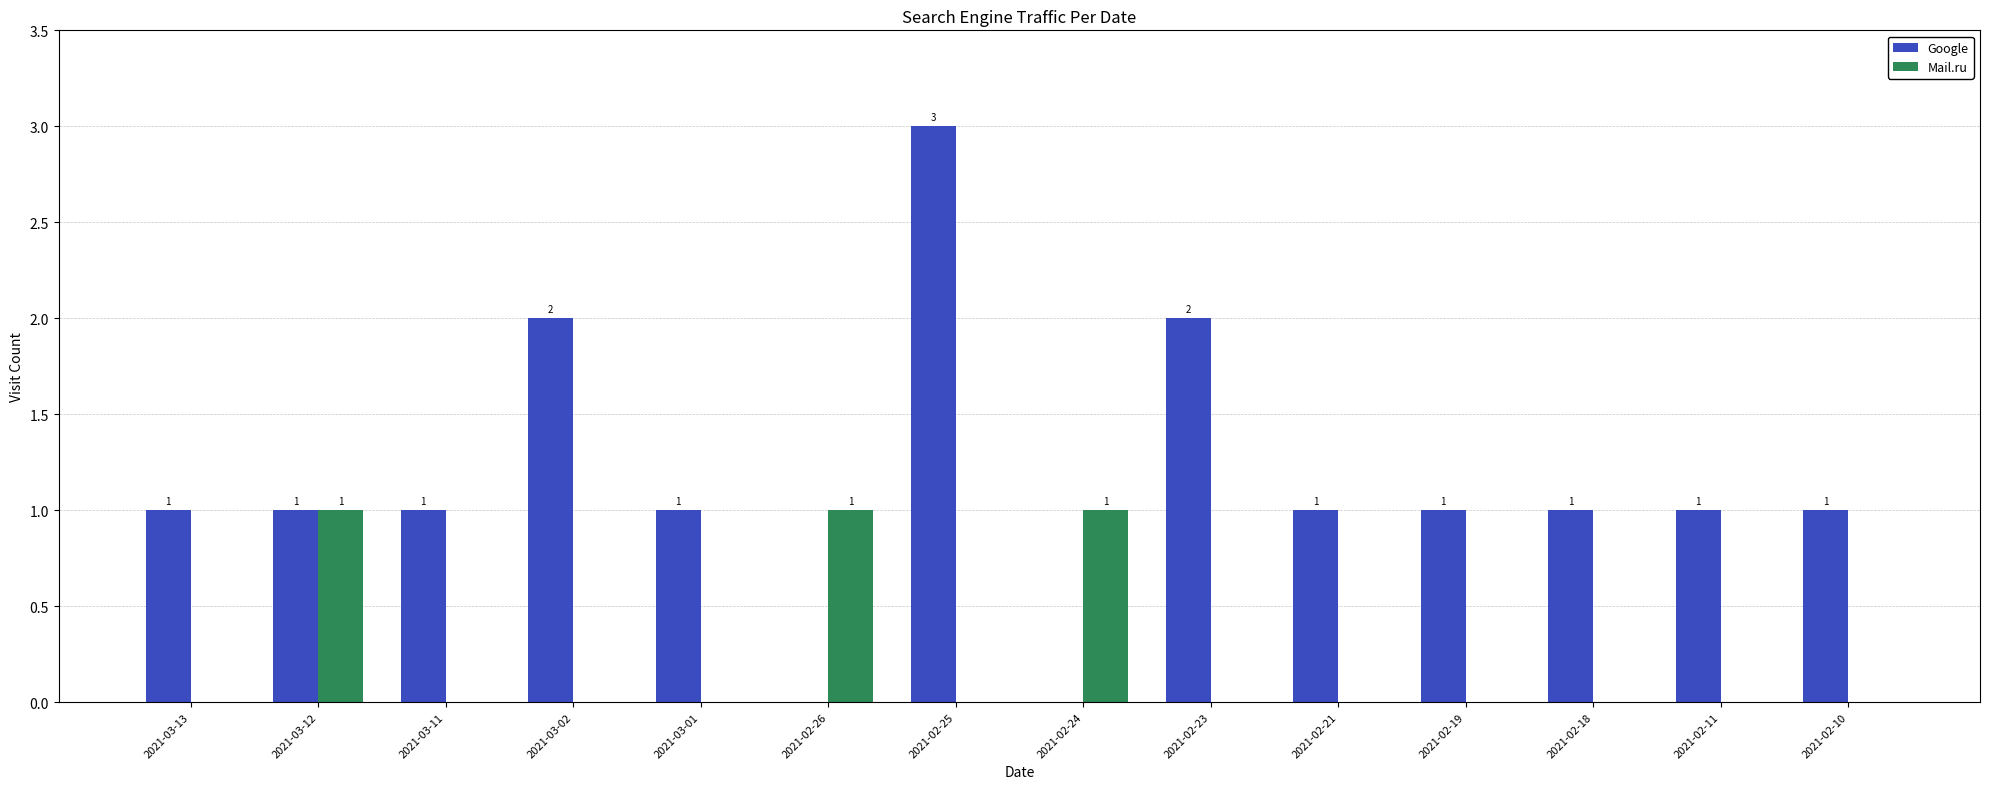

Count the number of categories in the chart.

14